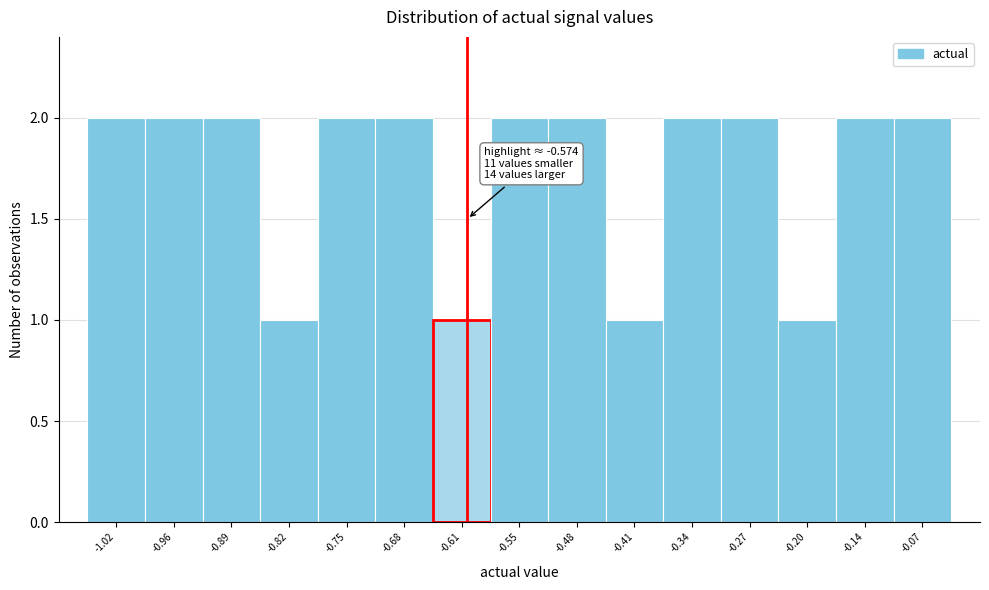

Reading right to left, transcribe all the data shown in this chart.

-0.07=2	-0.14=2	-0.20=1	-0.27=2	-0.34=2	-0.41=1	-0.48=2	-0.55=2	-0.61=1	-0.68=2	-0.75=2	-0.82=1	-0.89=2	-0.96=2	-1.02=2